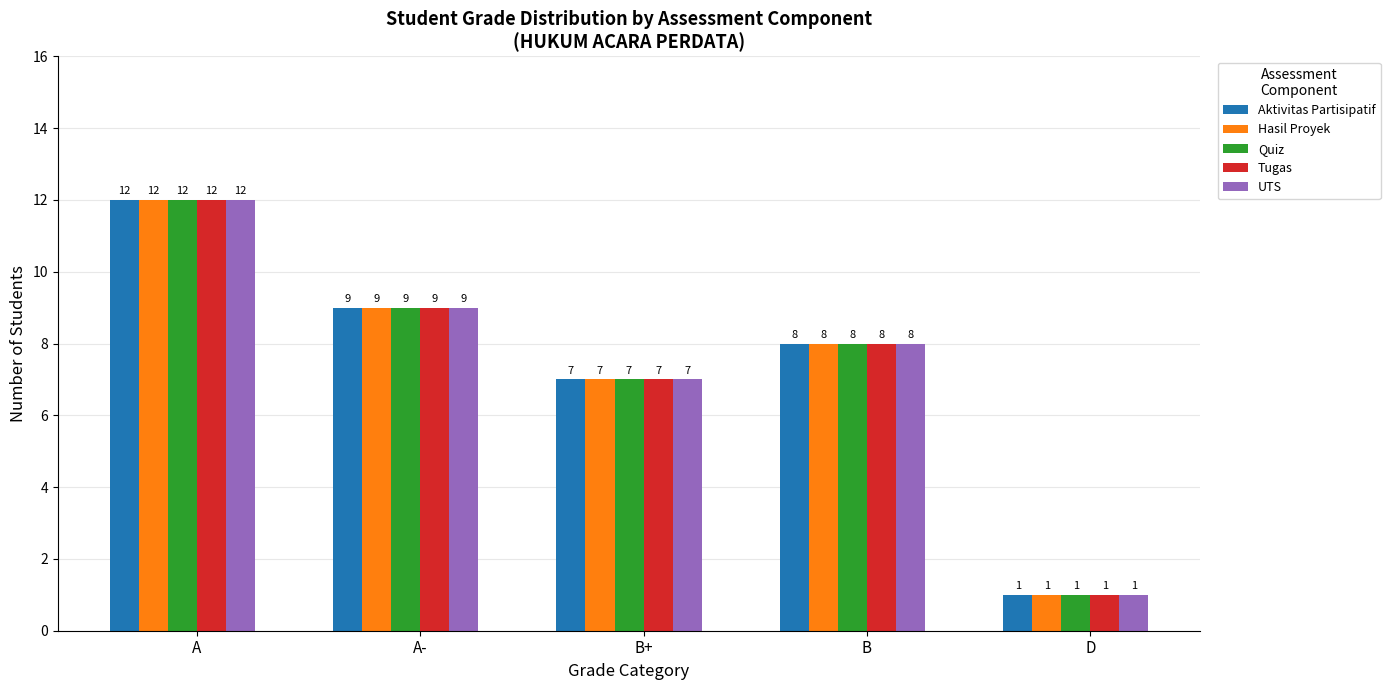

How many bars are there in each group?

5